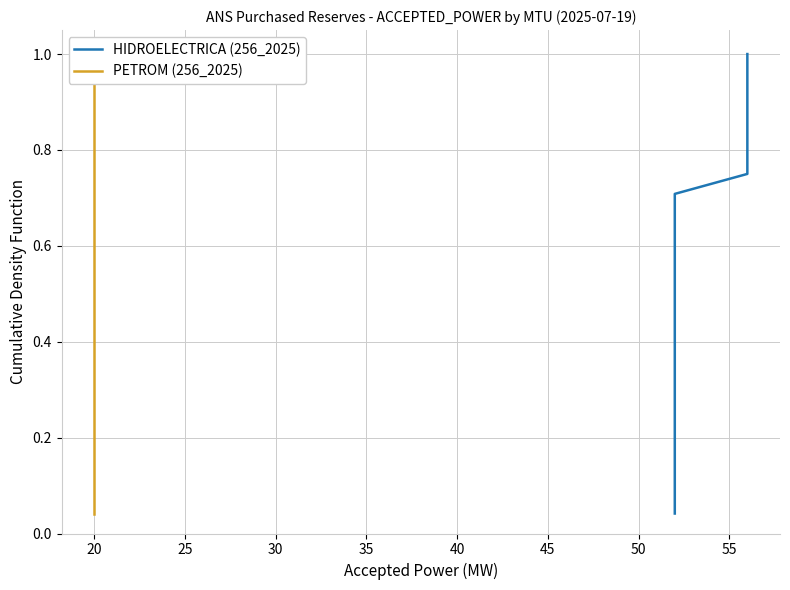

Is the value of PETROM (256_2025) at 50 greater than the value of HIDROELECTRICA (256_2025) at 23?

No